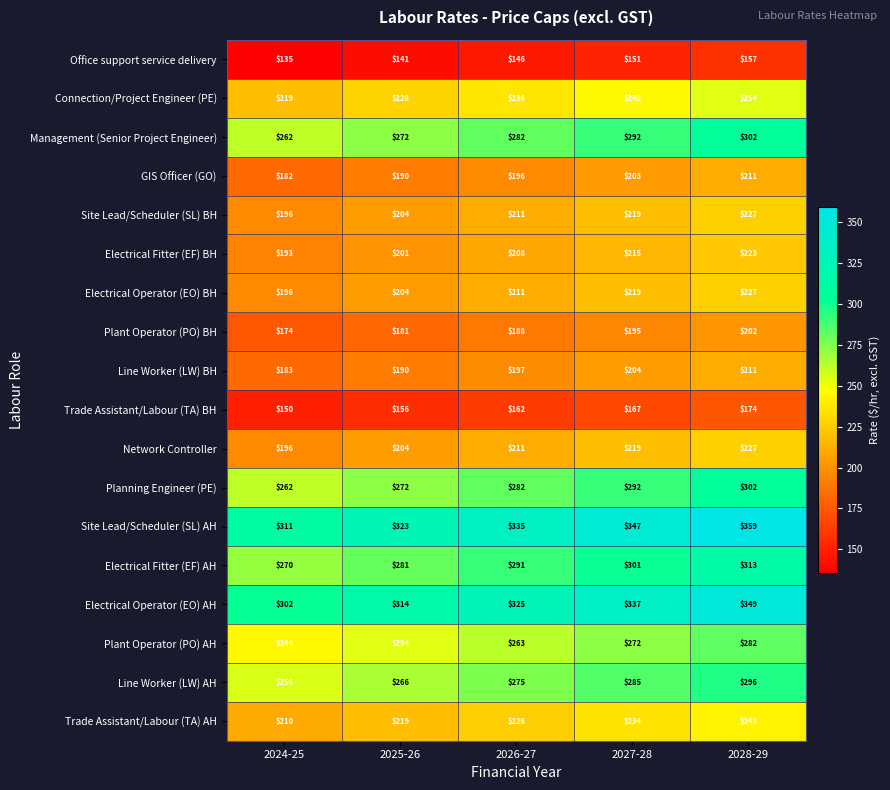

What is the maximum value shown in the chart?

359